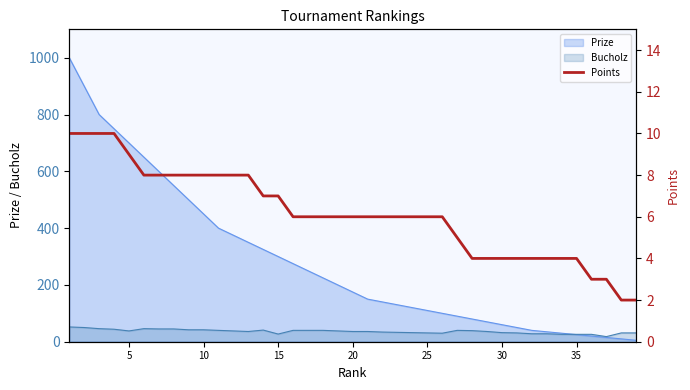

How many values are below 6?

13